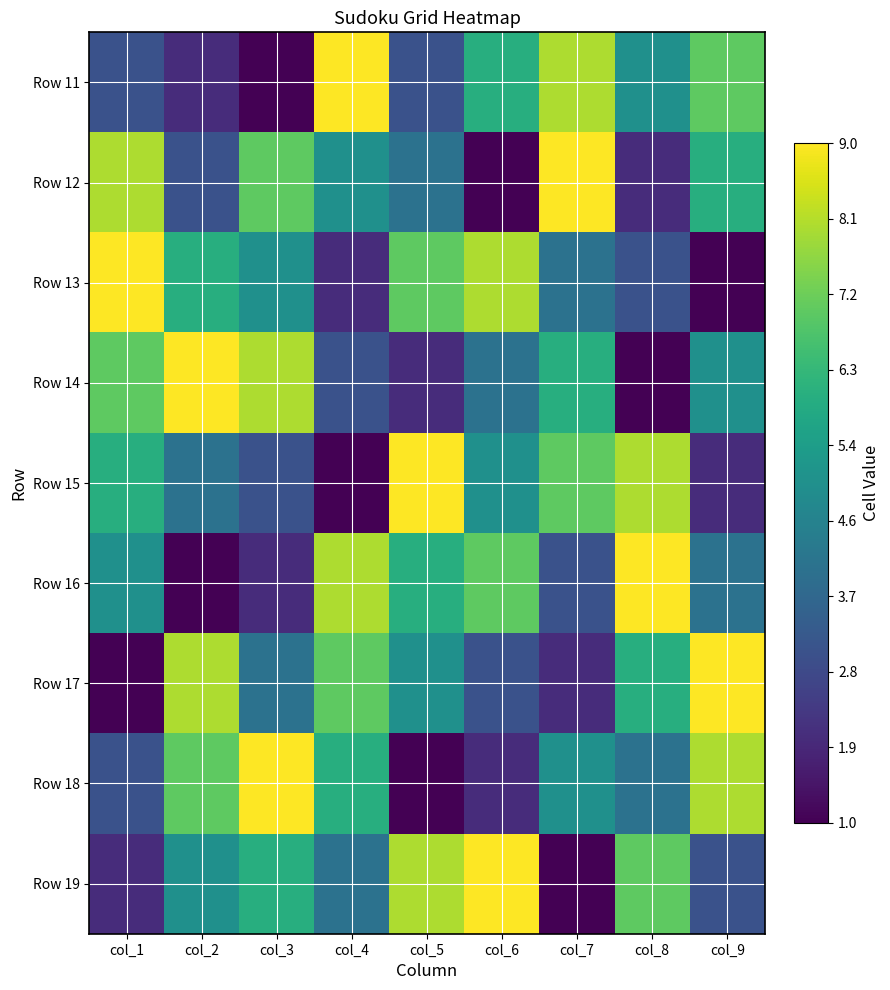

List the series in order of their peak value, lowest first.

Row 11, Row 12, Row 13, Row 14, Row 15, Row 16, Row 17, Row 18, Row 19